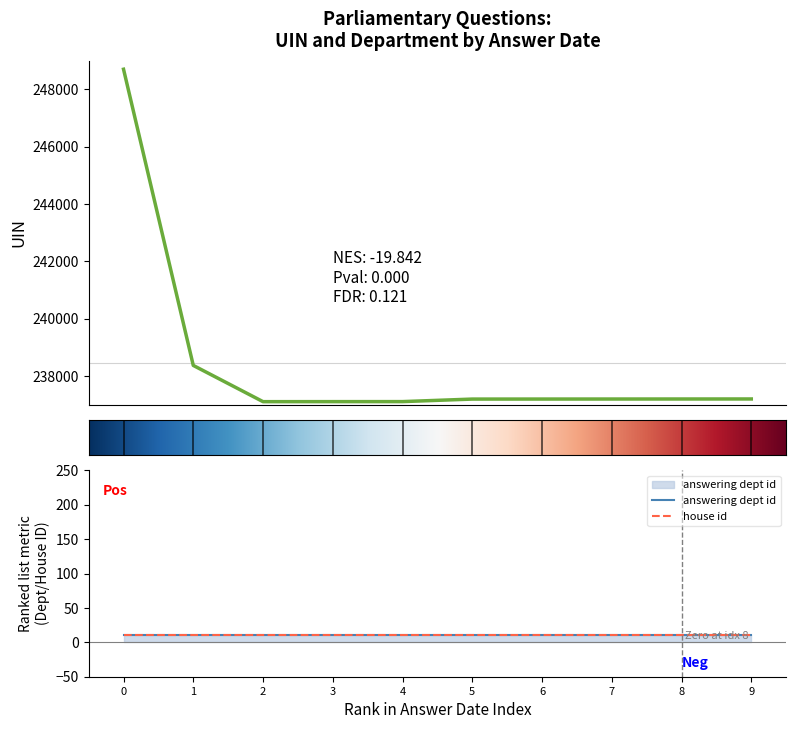

True or false: house id and answering dept id intersect in this chart.

False